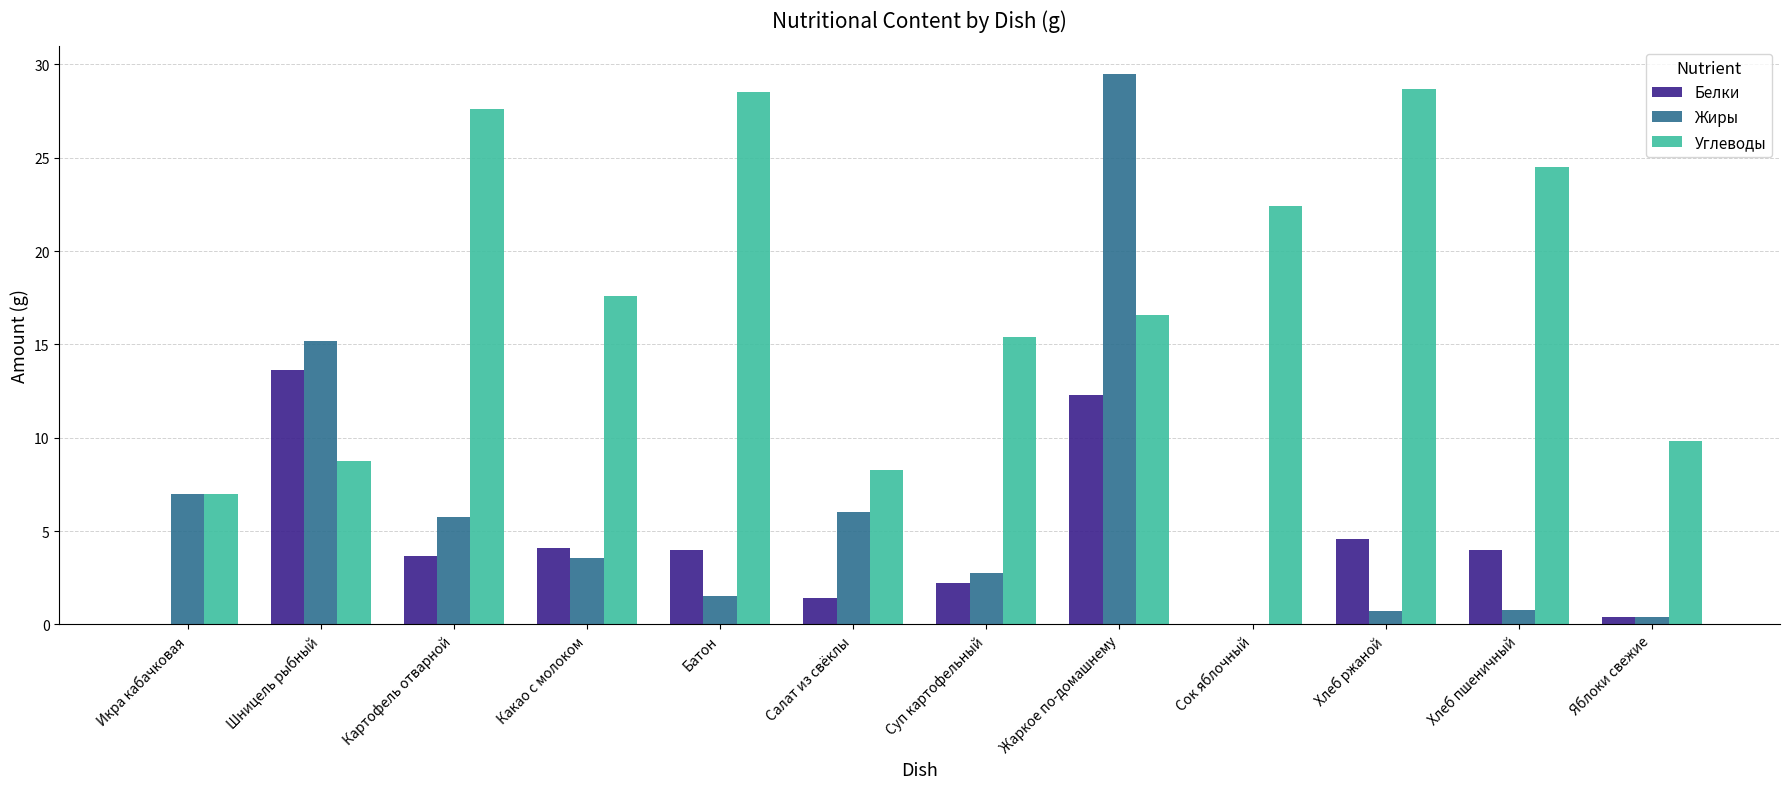

Is the value of Белки at Яблоки свежие greater than the value of Углеводы at Икра кабачковая?

No